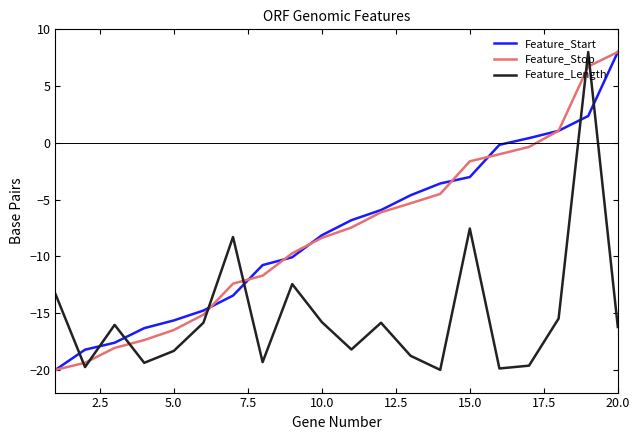

After their last crossing, which series has the higher values: Feature_Length or Feature_Start?

Feature_Start